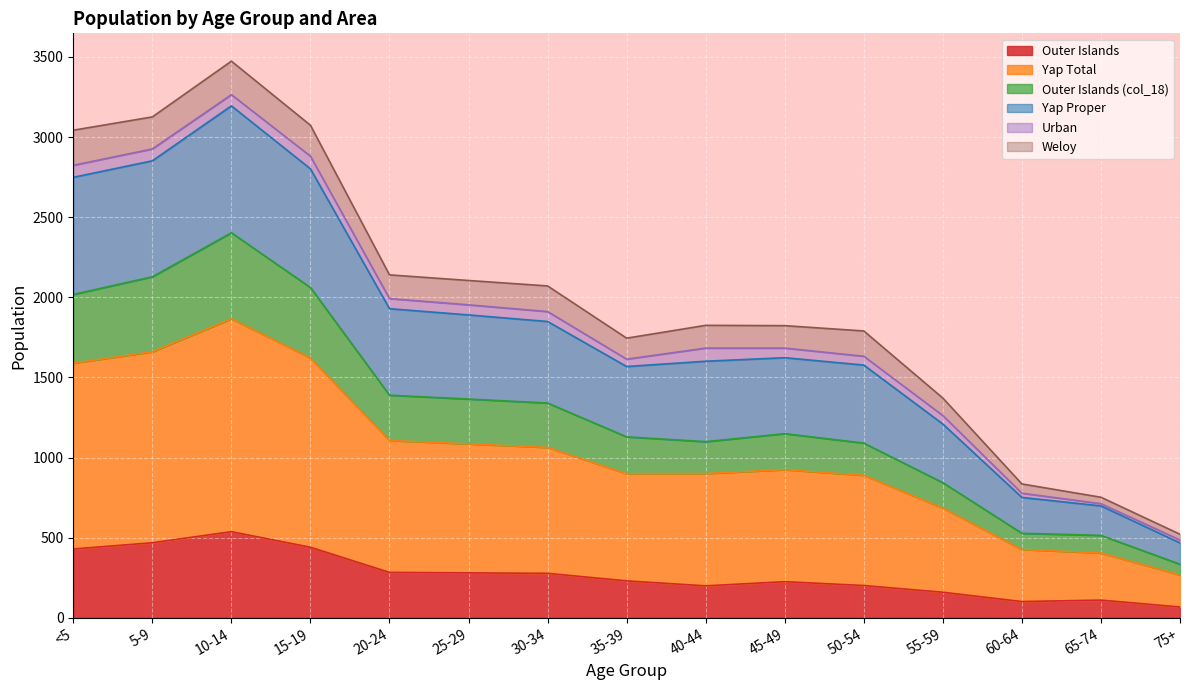

True or false: Outer Islands has a value of 110 at 65-74.

True